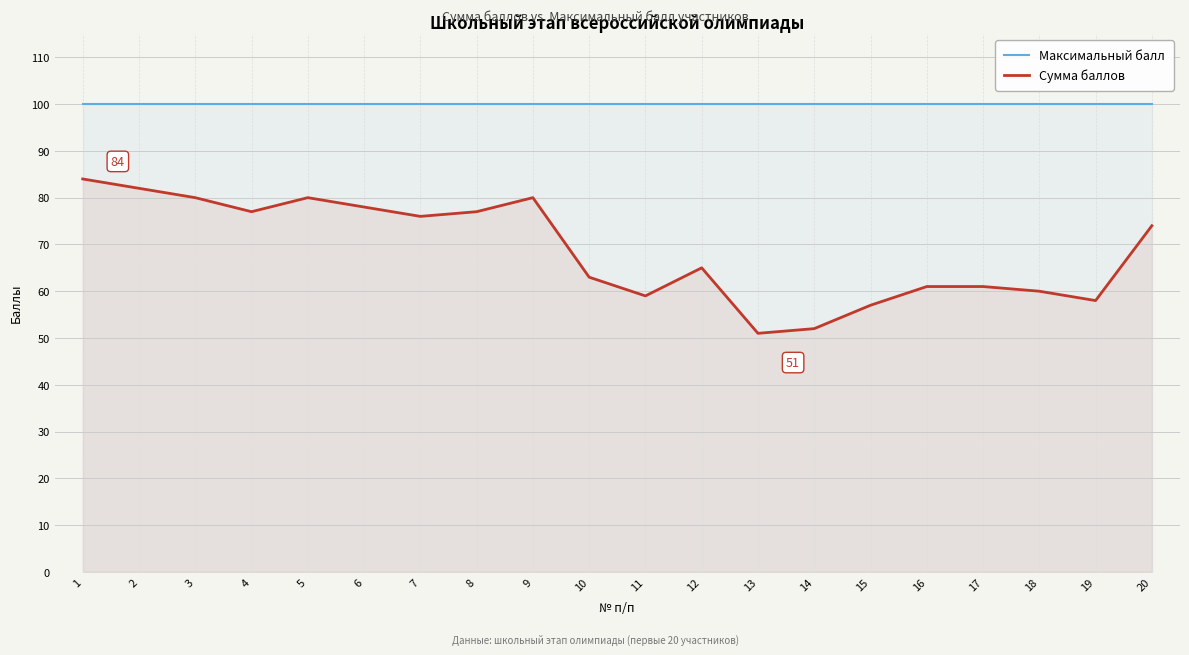

True or false: Сумма баллов has a value of 34 at 12.

False